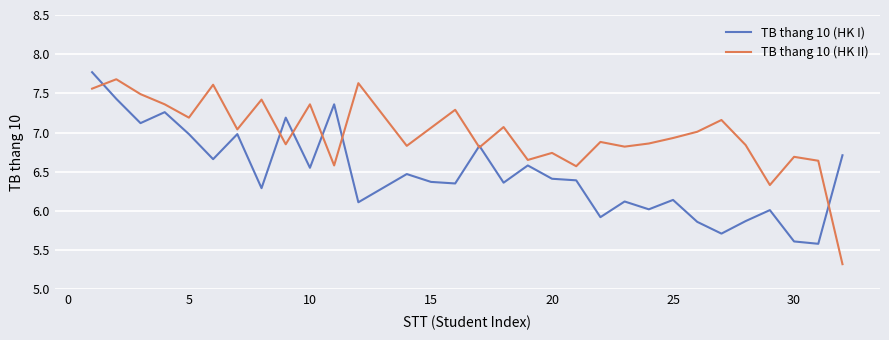

What is the difference between the maximum and minimum values in the TB thang 10 (HK II) series?

2.4